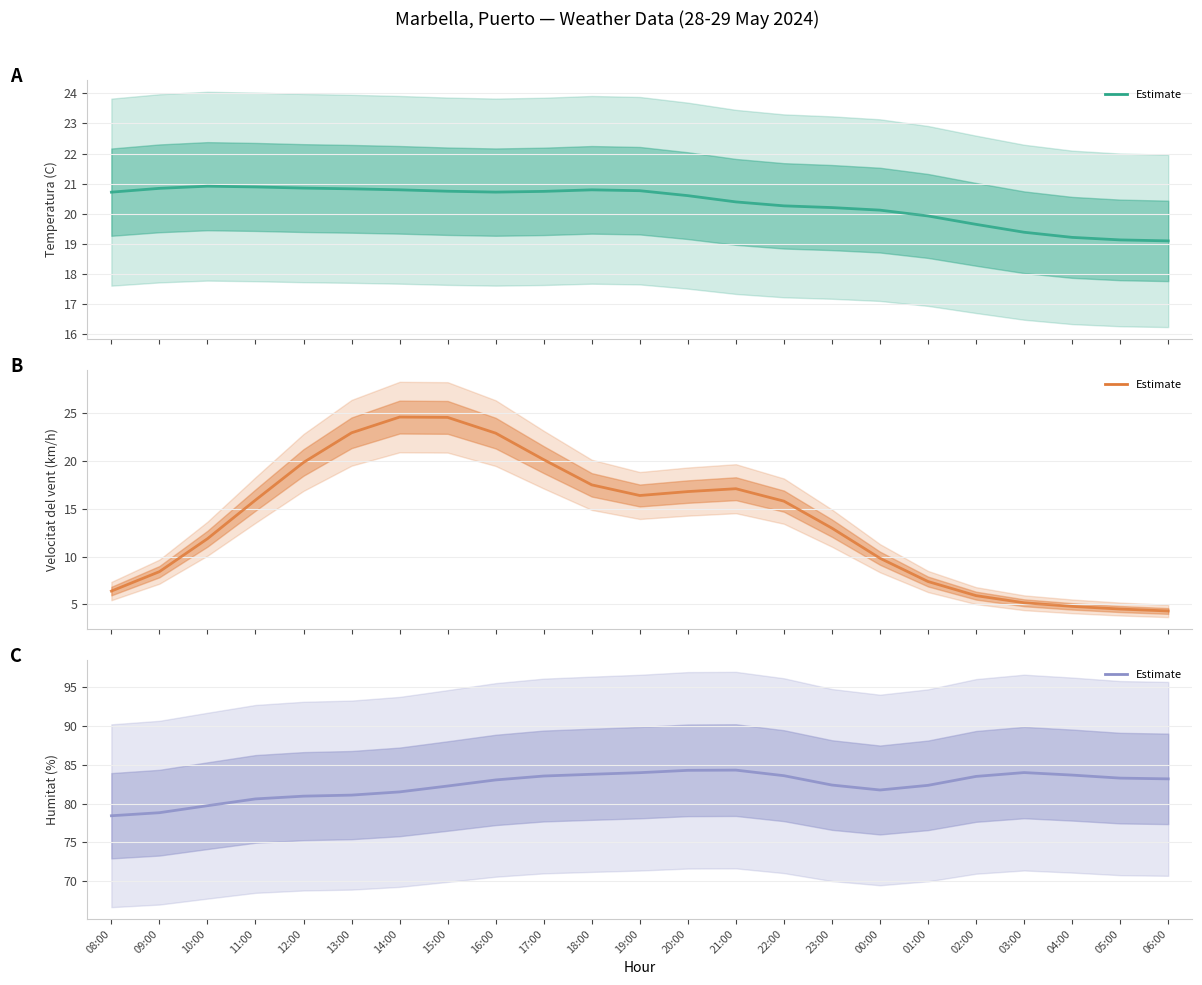

What is the lowest value of the Velocitat del vent (km/h) series?

4.3